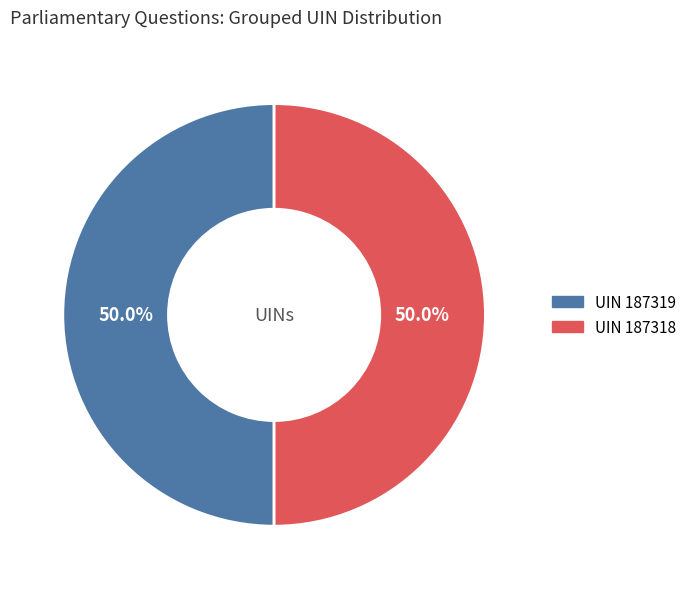

What is the ratio of the value at UIN 187319 to the value at UIN 187318?

1.0